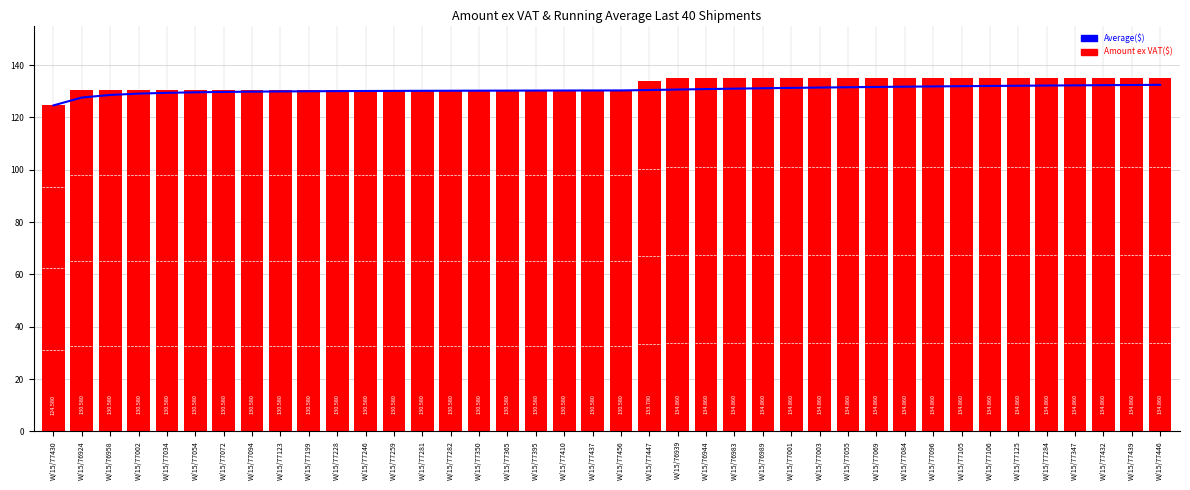

Rank the series at W/15/77410 from highest to lowest value.

Amount ex VAT, Average($)